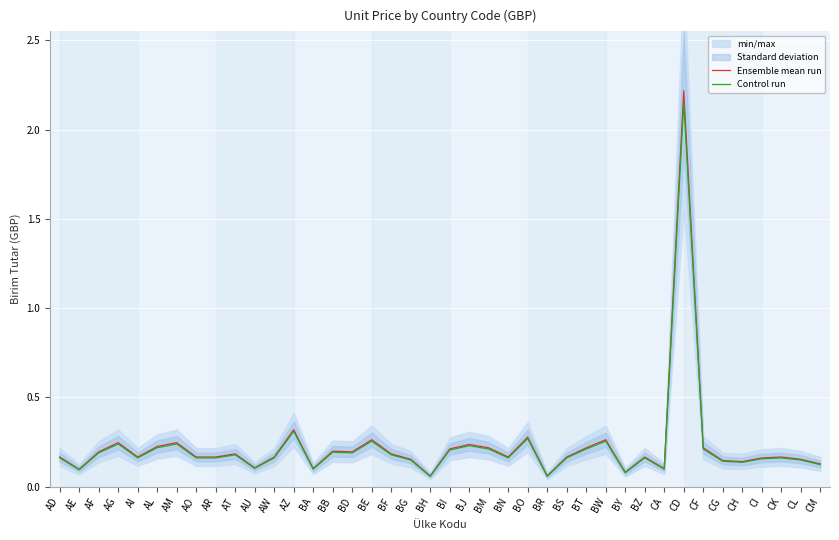

Reading left to right, what are all the values shown in this chart?

Ensemble mean run: AD=0.2	AE=0.1	AF=0.2	AG=0.2	AI=0.2	AL=0.2	AM=0.2	AO=0.2	AR=0.2	AT=0.2	AU=0.1	AW=0.2	AZ=0.3	BA=0.1	BB=0.2	BD=0.2	BE=0.3	BF=0.2	BG=0.2	BH=0.1	BI=0.2	BJ=0.2	BM=0.2	BN=0.2	BO=0.3	BR=0.1	BS=0.2	BT=0.2	BW=0.3	BY=0.1	BZ=0.2	CA=0.1	CD=2.2	CF=0.2	CG=0.1	CH=0.1	CI=0.2	CK=0.2	CL=0.2	CM=0.1
Control run: AD=0.2	AE=0.1	AF=0.2	AG=0.2	AI=0.2	AL=0.2	AM=0.2	AO=0.2	AR=0.2	AT=0.2	AU=0.1	AW=0.2	AZ=0.3	BA=0.1	BB=0.2	BD=0.2	BE=0.3	BF=0.2	BG=0.1	BH=0.1	BI=0.2	BJ=0.2	BM=0.2	BN=0.2	BO=0.3	BR=0.1	BS=0.2	BT=0.2	BW=0.3	BY=0.1	BZ=0.2	CA=0.1	CD=2.2	CF=0.2	CG=0.1	CH=0.1	CI=0.2	CK=0.2	CL=0.1	CM=0.1